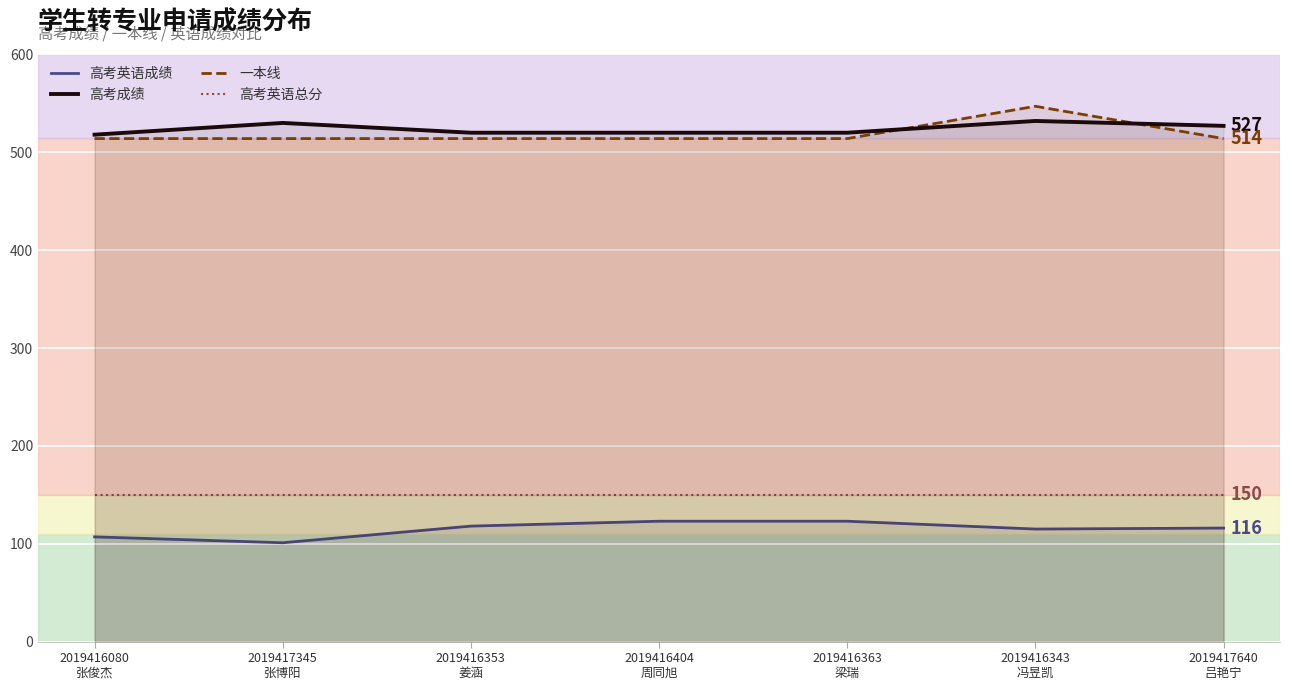

What is the sum of the 高考英语总分 values at 2019416363
梁瑞 and 2019416080
张俊杰?

300